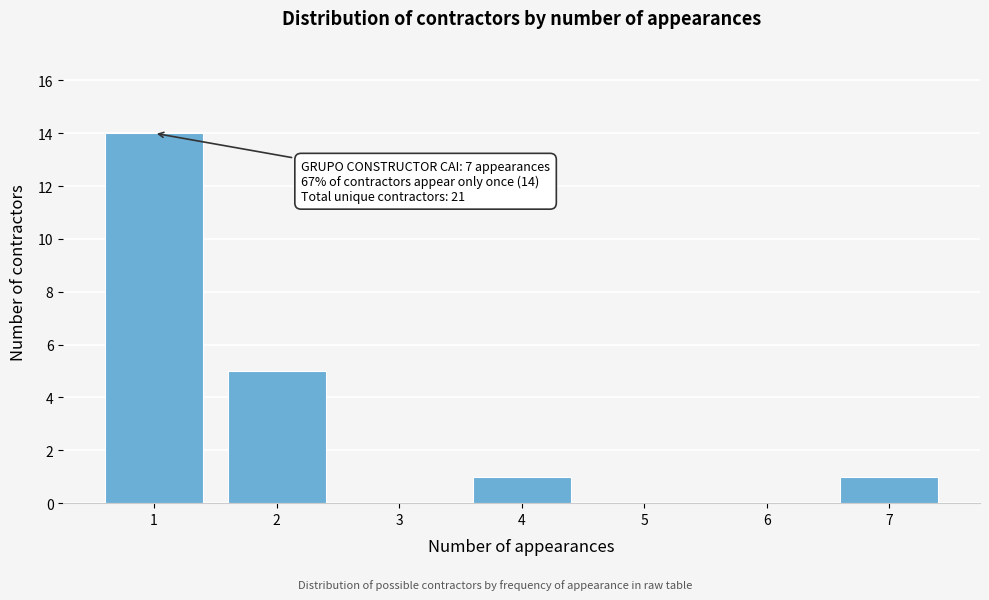

Which range on the x-axis has the tallest bar?

0.5 to 1.5